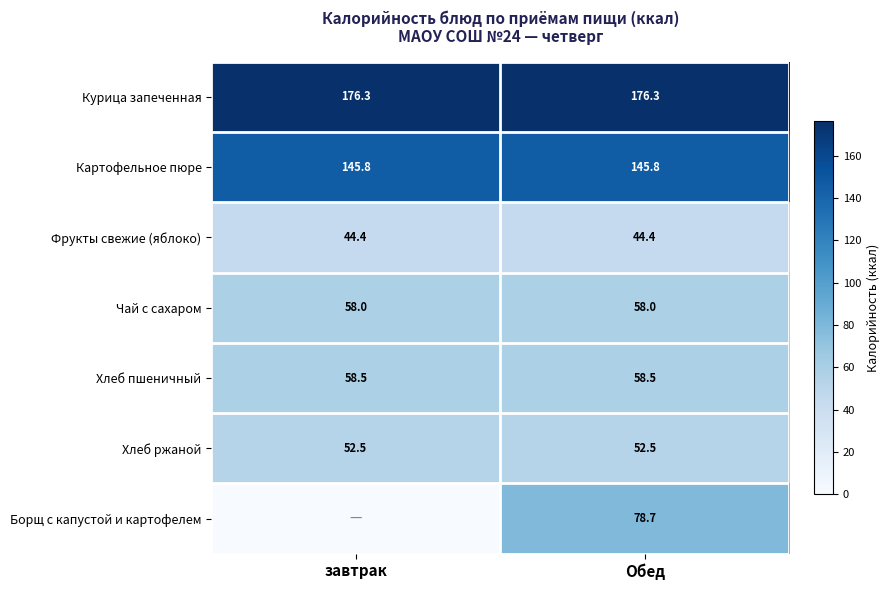

The Картофельное пюре series shows 145.8 at Обед. True or false?

True